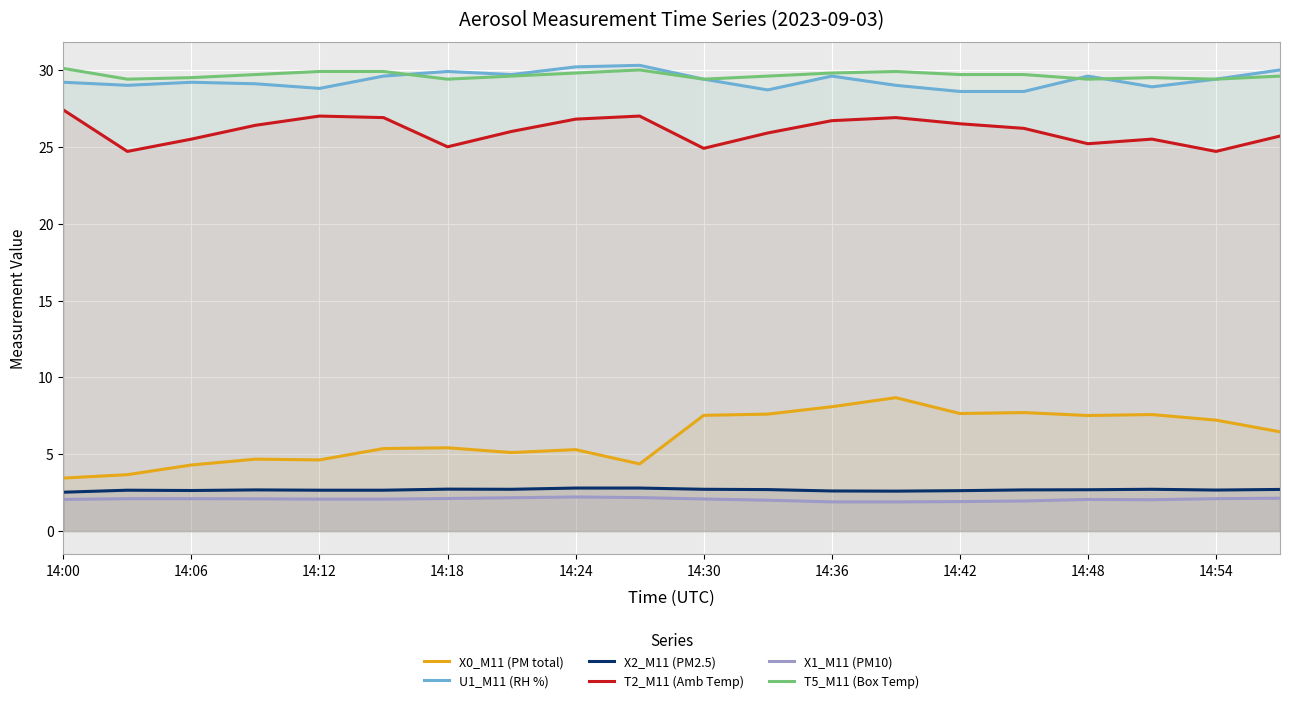

What is the smallest value displayed?

1.9